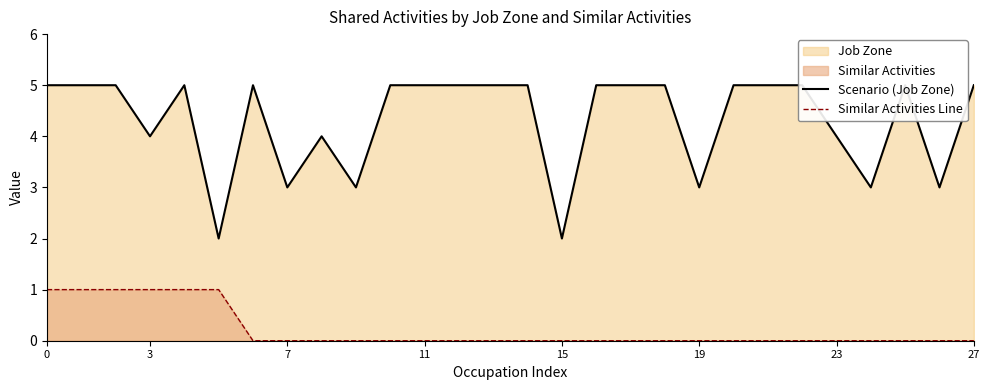

How many lines are shown in the chart?

2